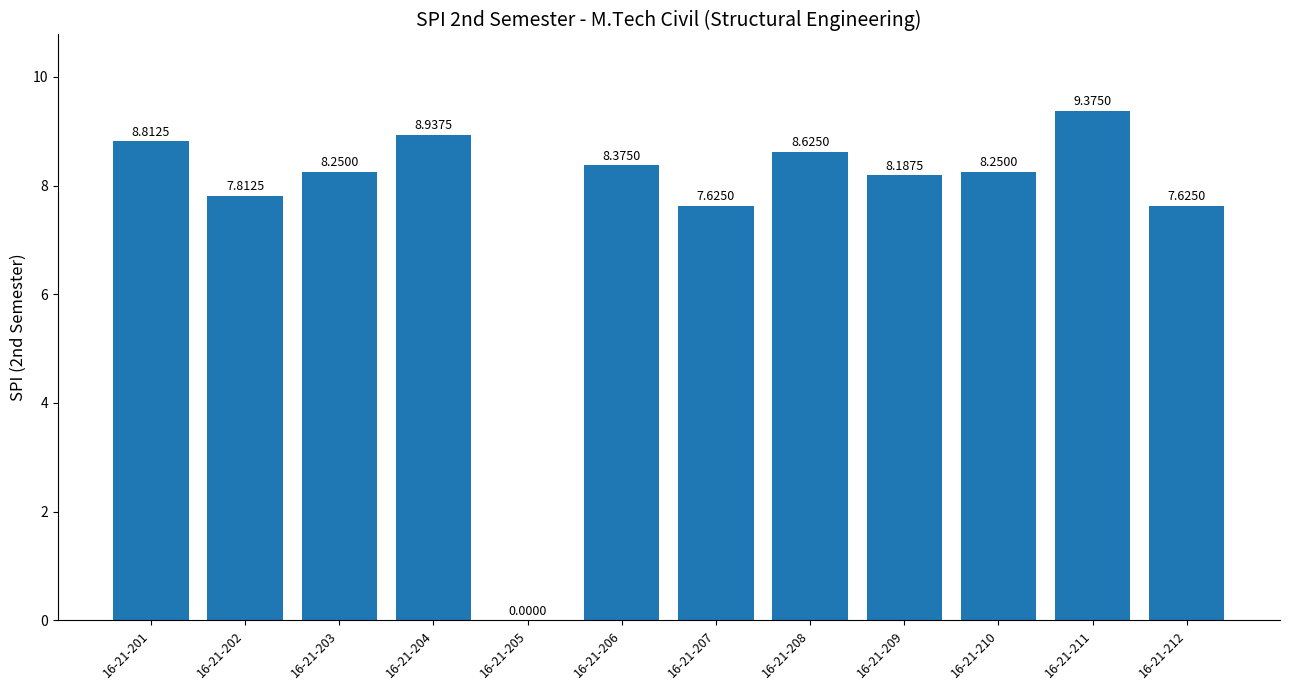

Which has a higher value, 16-21-205 or 16-21-202?

16-21-202